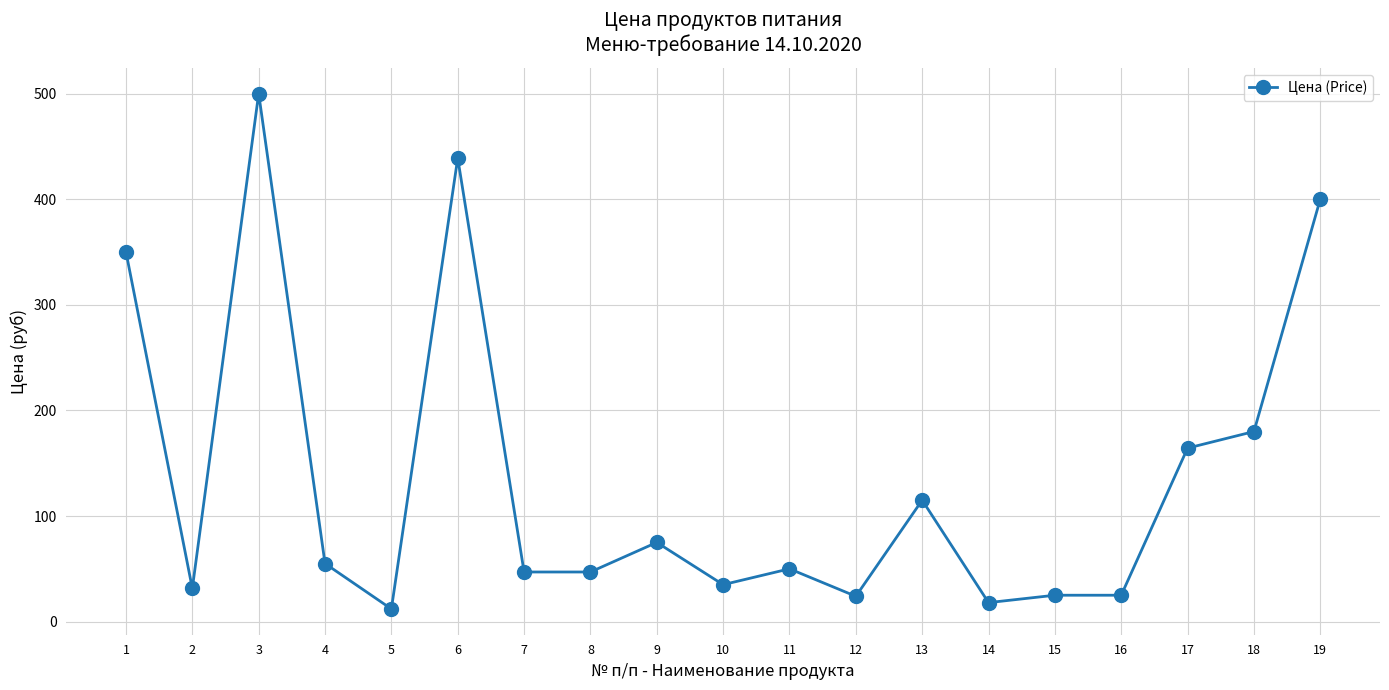

Where is the first local maximum?

3